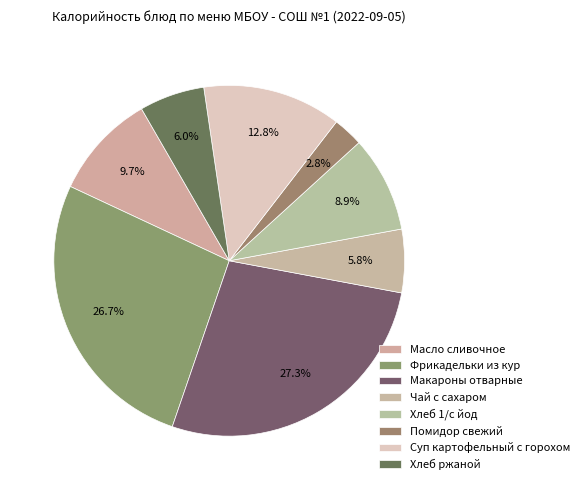

How many slices are in this pie chart?

8